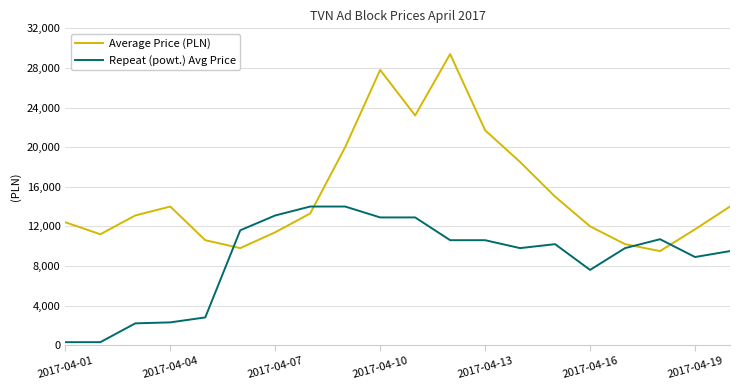

How many times do Repeat (powt.) Avg Price and Average Price (PLN) cross each other?

4